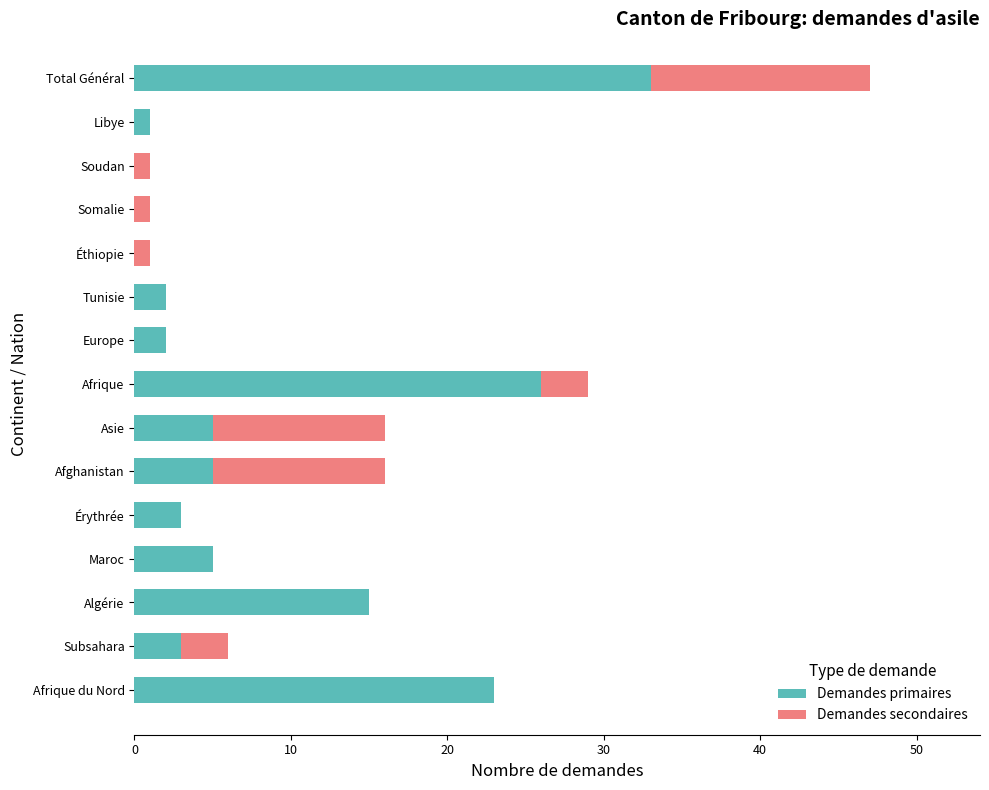

What is the total value across all series at Asie?

16